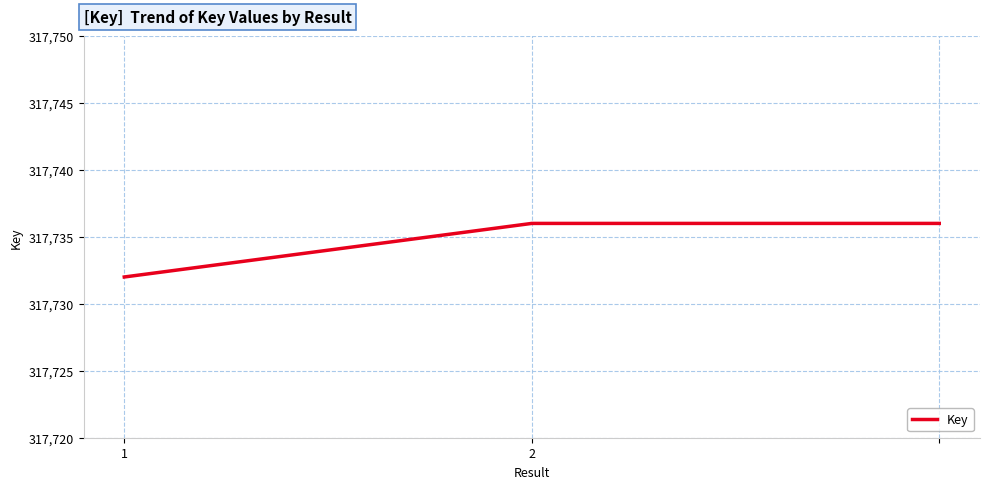

What is the average value?

317735